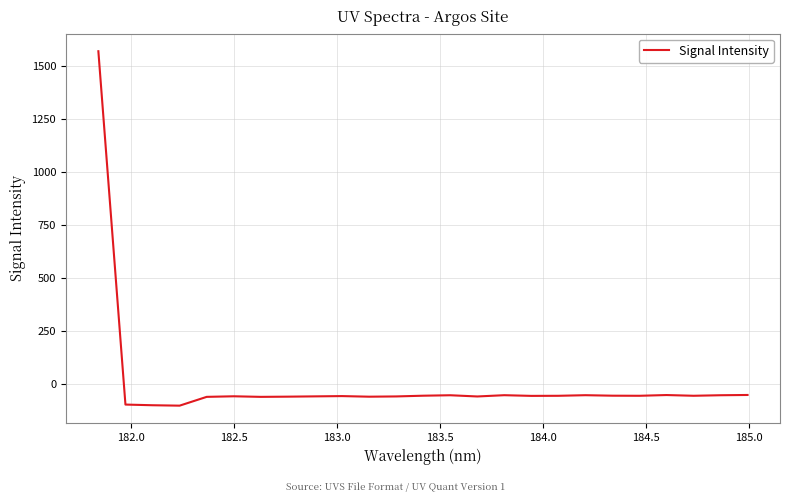

What is the difference between the maximum and minimum values?

1671.9